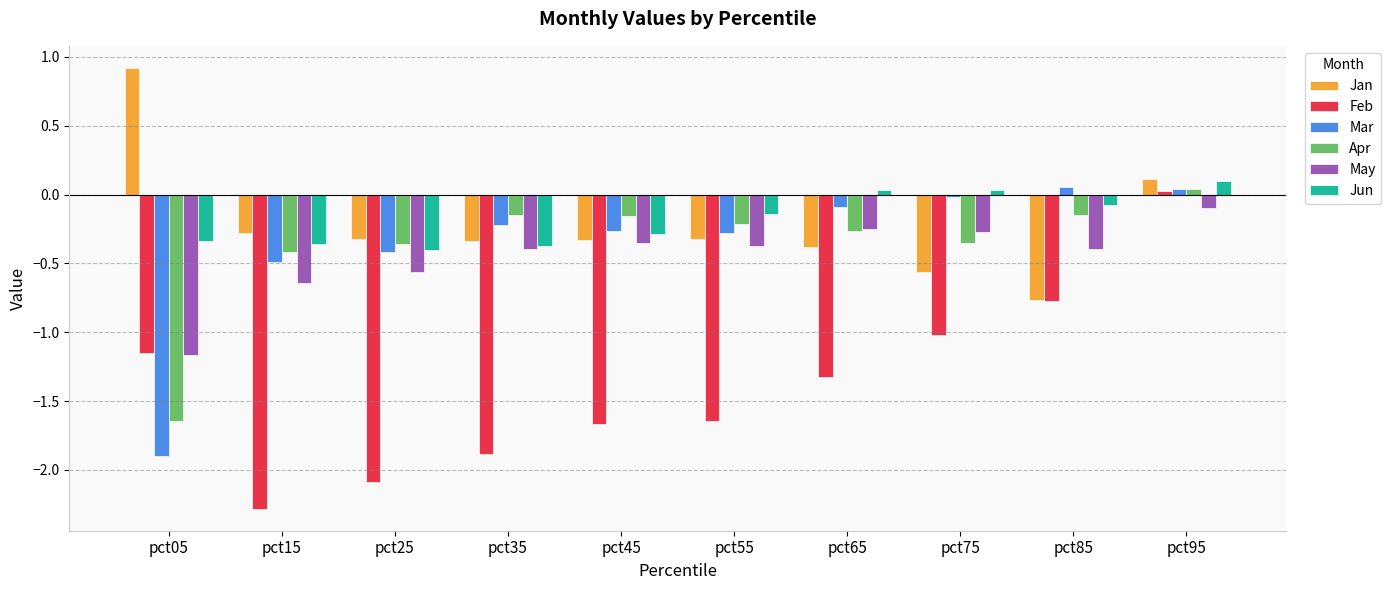

Which series has the largest total across all categories?

Jun